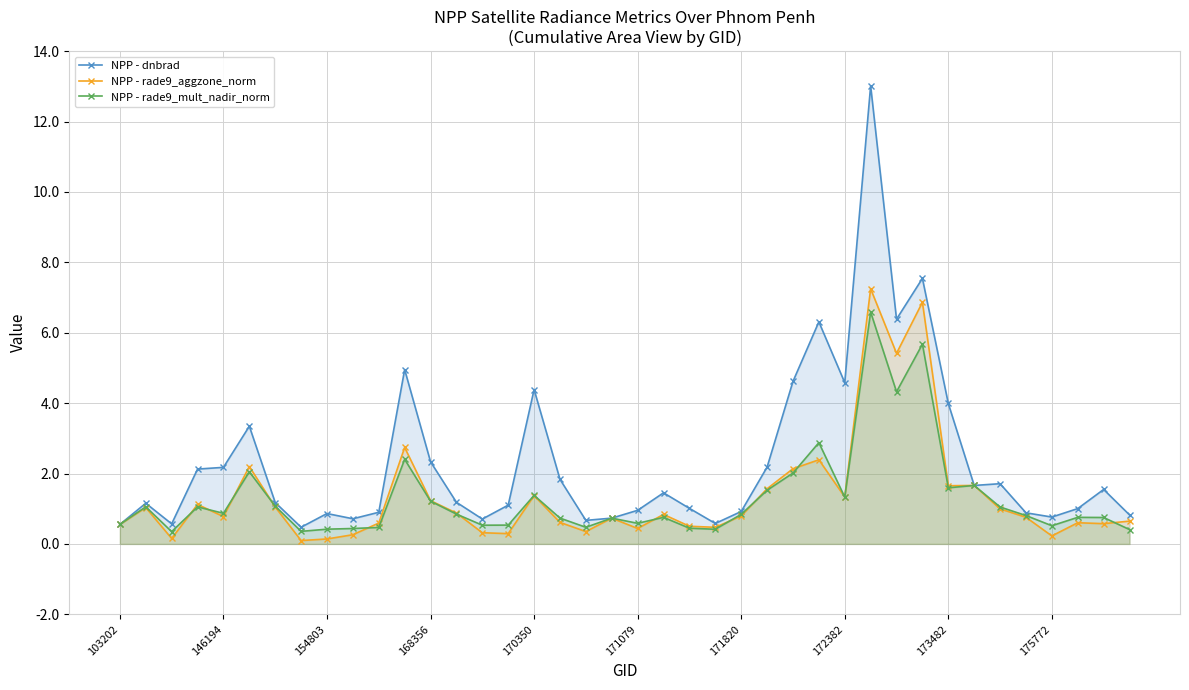

Which series has the largest range (max minus min)?

NPP - dnbrad